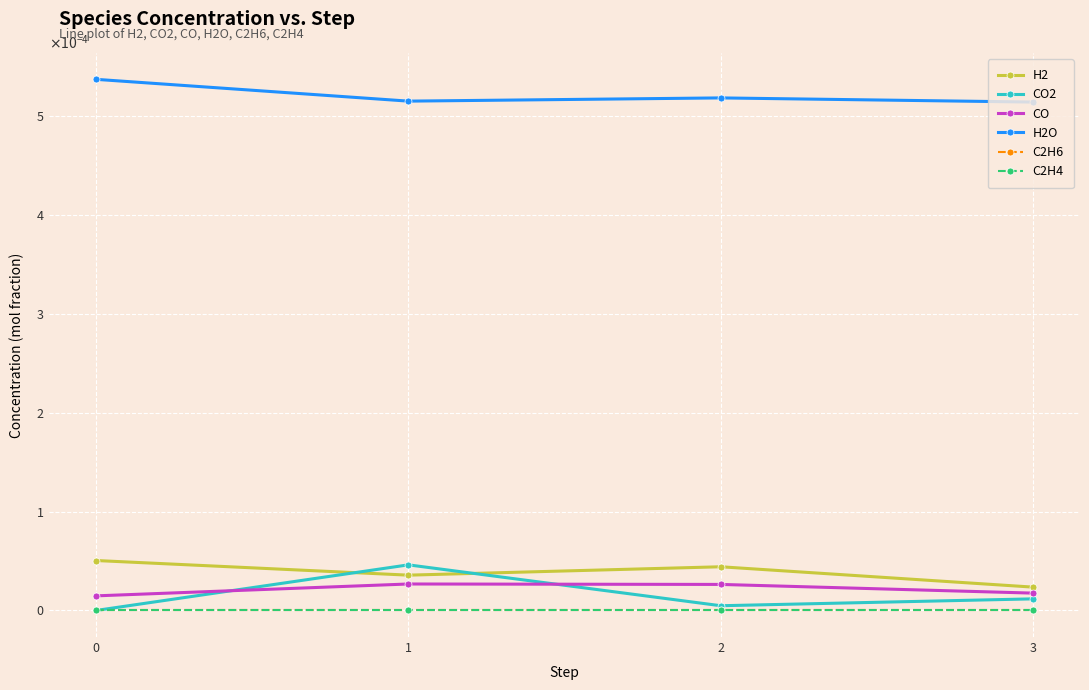

Rank the categories by CO2 value from highest to lowest.

1, 3, 2, 0